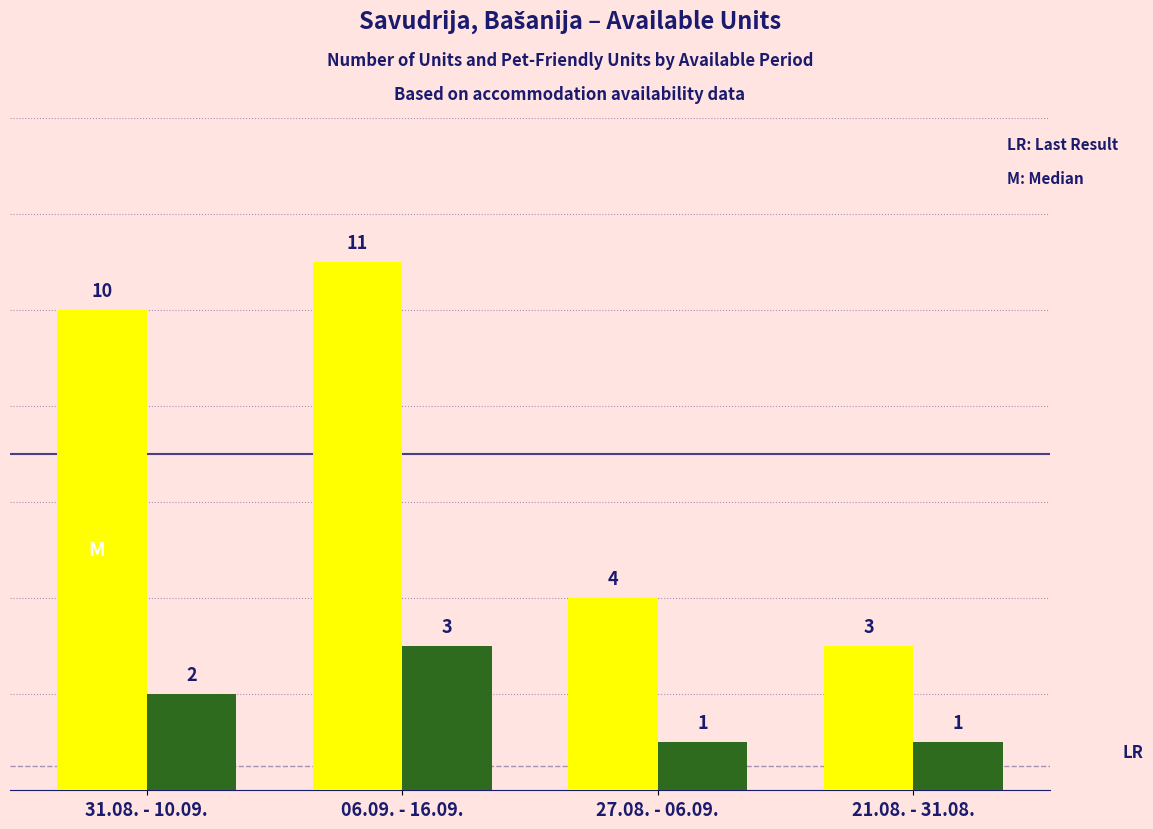

What is the spread (max minus min) of values at 06.09. - 16.09.?

8